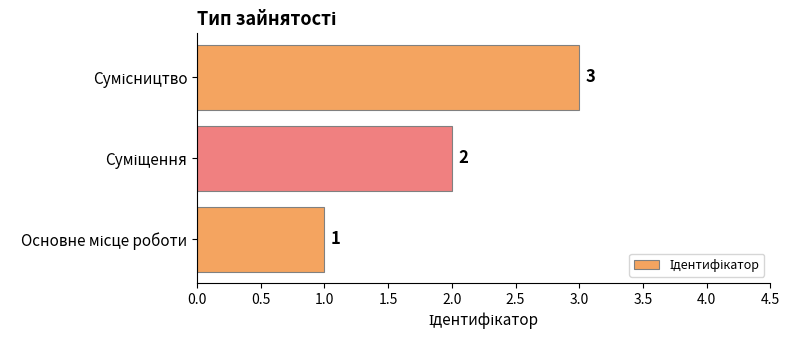

What is the sum of all values?

6